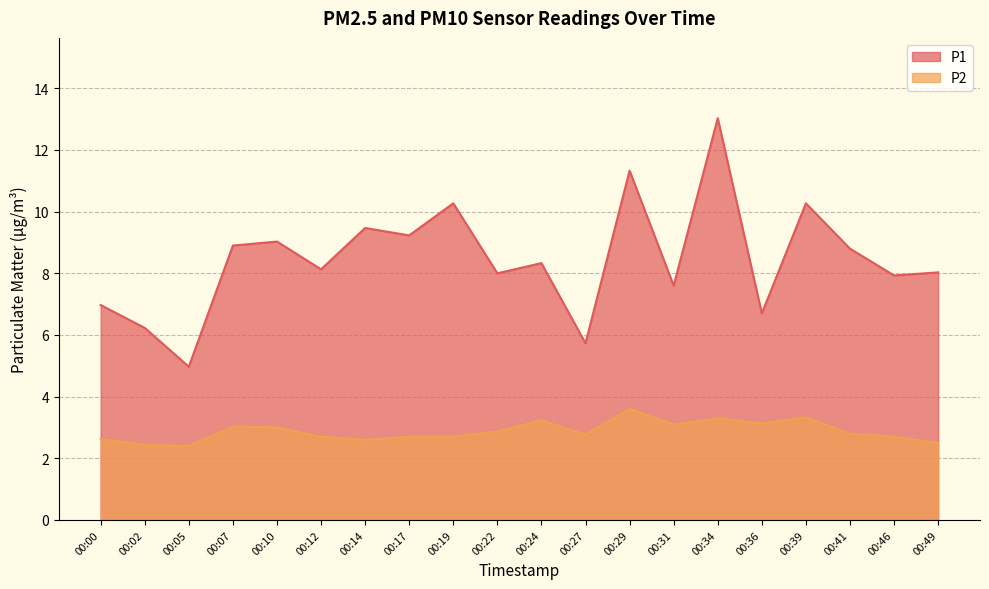

Reading right to left, transcribe all the data shown in this chart.

P1: 00:49=8.0	00:46=7.9	00:41=8.8	00:39=10.3	00:36=6.7	00:34=13.0	00:31=7.6	00:29=11.3	00:27=5.7	00:24=8.3	00:22=8.0	00:19=10.3	00:17=9.2	00:14=9.5	00:12=8.1	00:10=9.0	00:07=8.9	00:05=5.0	00:02=6.2	00:00=7.0
P2: 00:49=2.5	00:46=2.7	00:41=2.8	00:39=3.3	00:36=3.1	00:34=3.3	00:31=3.1	00:29=3.6	00:27=2.8	00:24=3.2	00:22=2.9	00:19=2.7	00:17=2.7	00:14=2.6	00:12=2.7	00:10=3.0	00:07=3.0	00:05=2.4	00:02=2.4	00:00=2.6